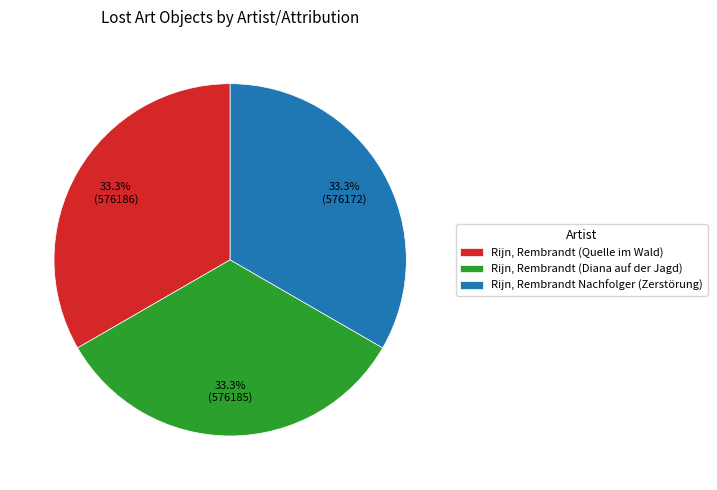

Approximately how many times larger is the value at Rijn, Rembrandt Nachfolger (Zerstörung) compared to Rijn, Rembrandt (Quelle im Wald)?

1.0